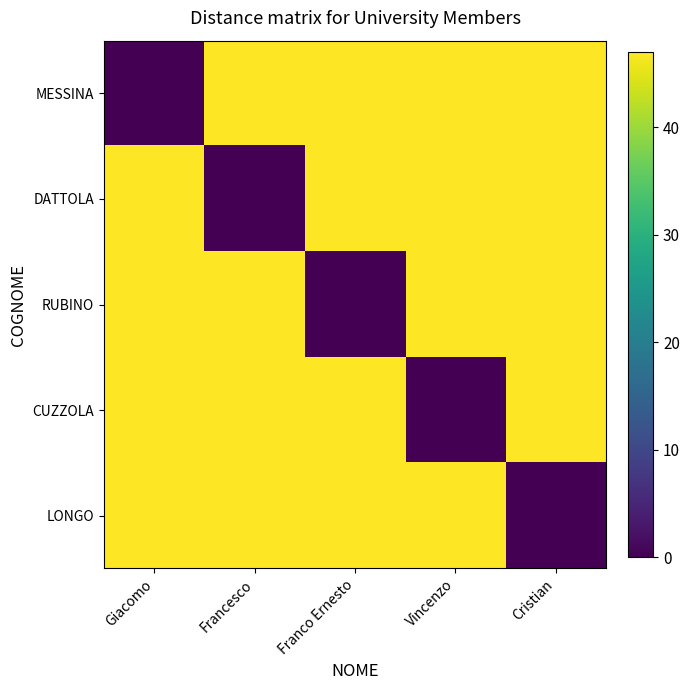

At Vincenzo, list the series in order from largest to smallest.

MESSINA, DATTOLA, RUBINO, LONGO, CUZZOLA